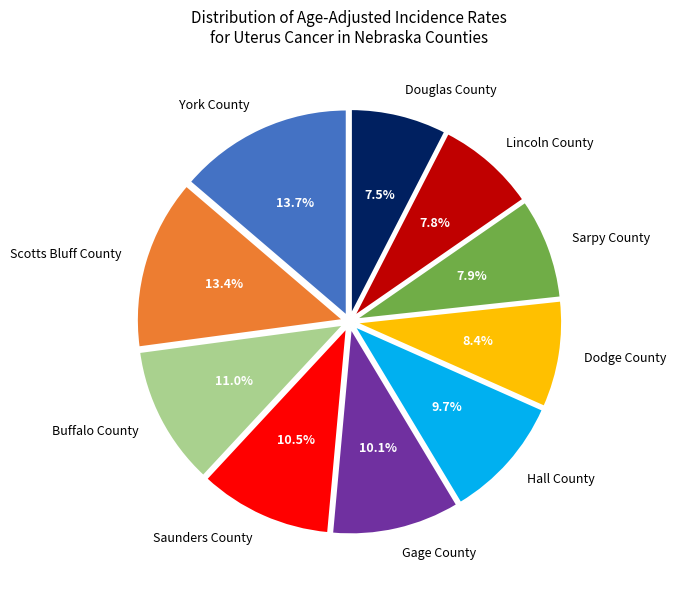

To the nearest percent, what is the average slice percentage?

10%